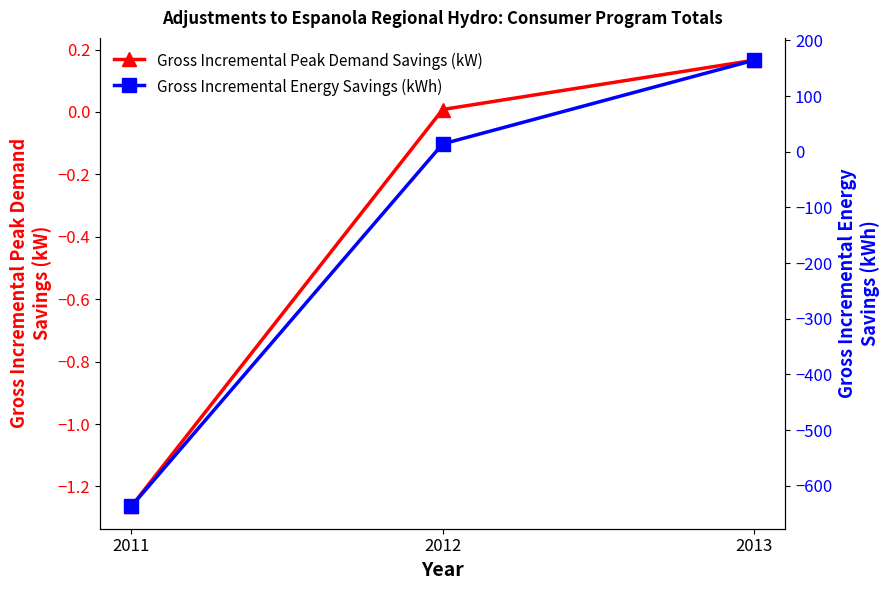

The Gross Incremental Peak Demand Savings (kW) series shows -0.4 at 2011. True or false?

False